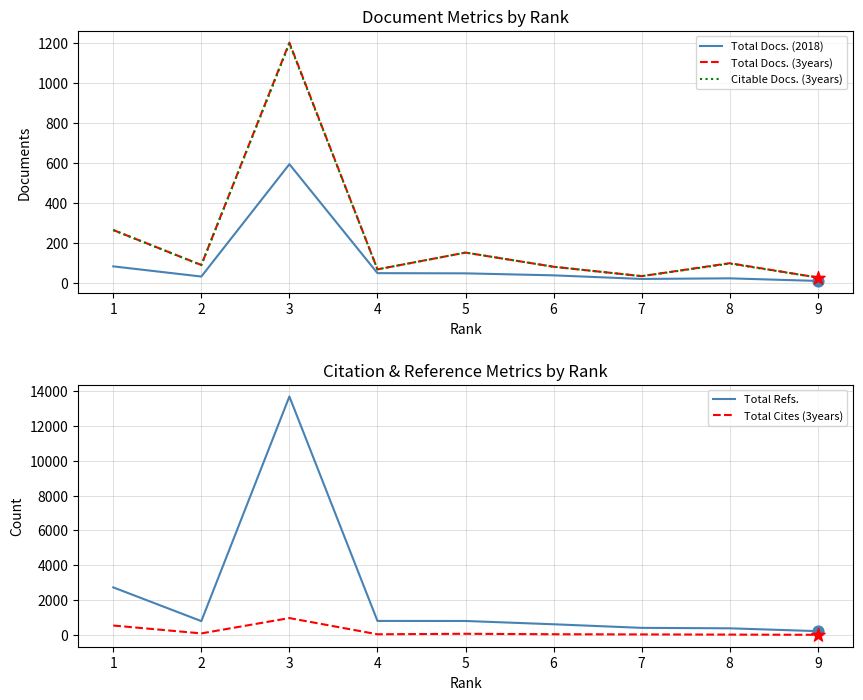

Which series has the widest spread of Y values?

Total Refs.